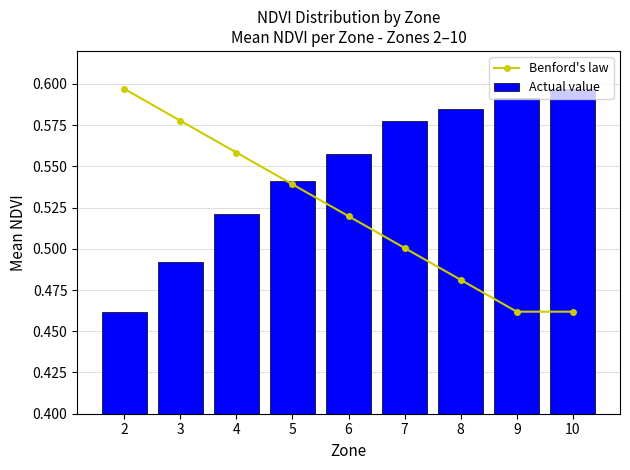

Are the bars grouped side by side (vs. stacked)?

Yes